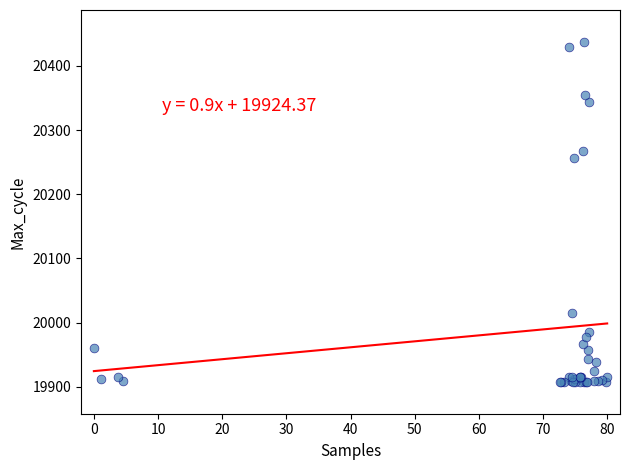

What Y value in the scatter plot is closest to 20172?

20257